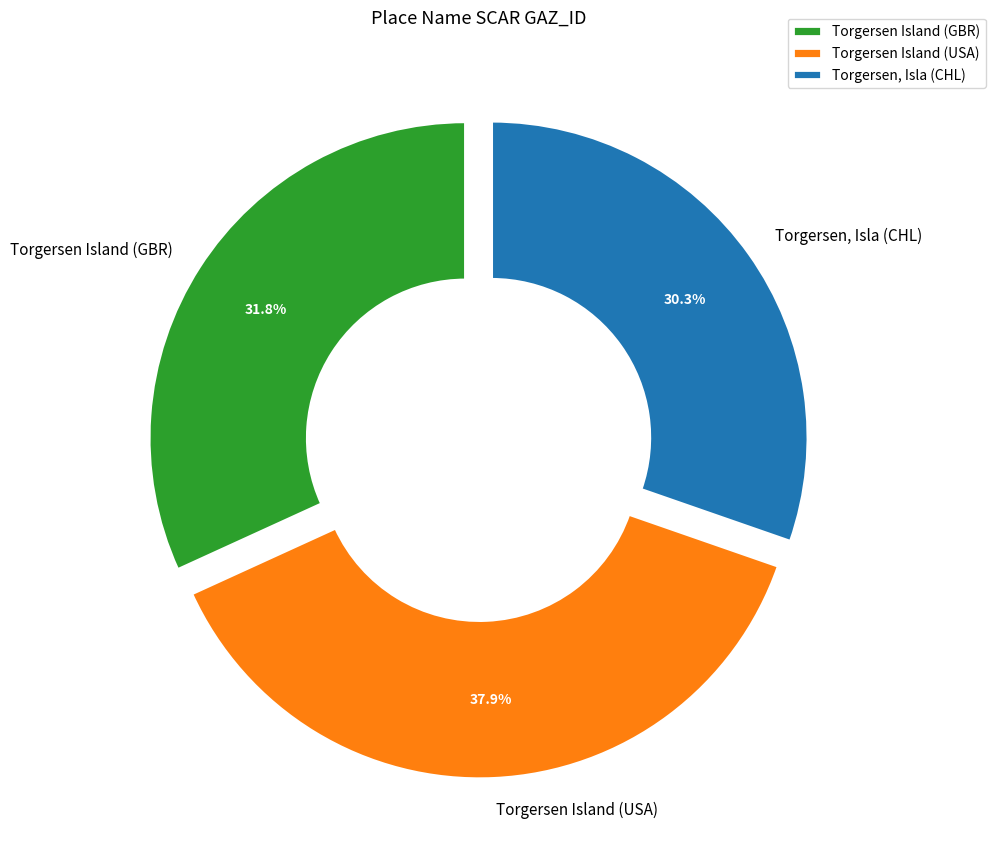

To the nearest percent, what is the average slice percentage?

33%